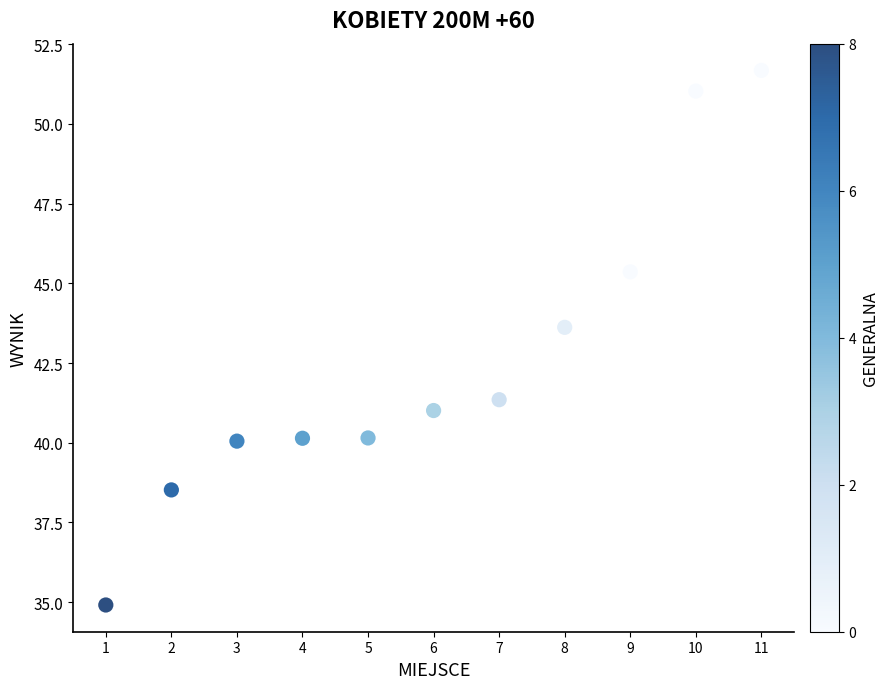

What is the range of Y values (max minus min)?

16.8